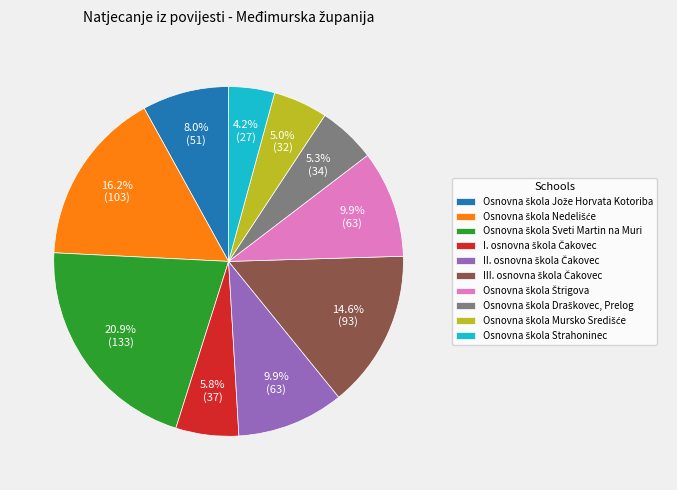

Is there any slice that represents more than half of the pie?

No